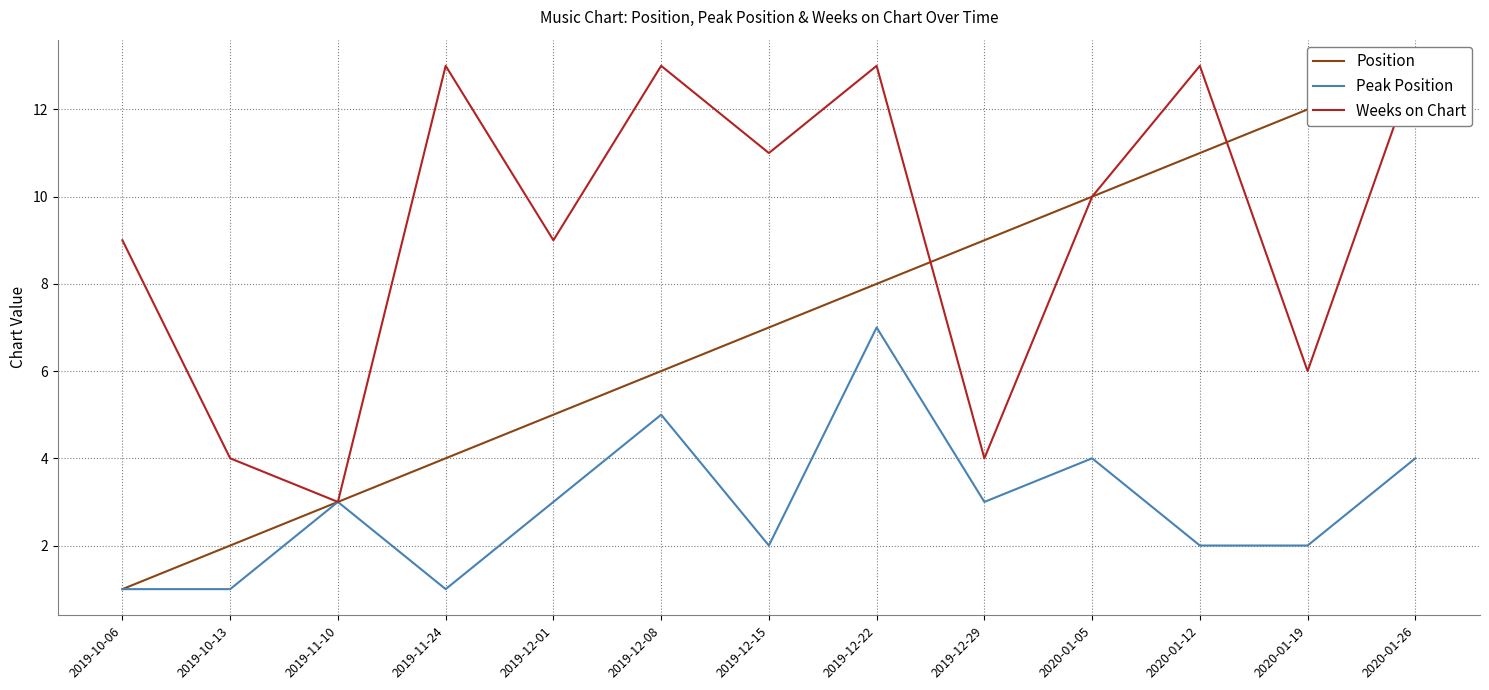

What is the difference between the second highest and minimum values in the Position series?

11